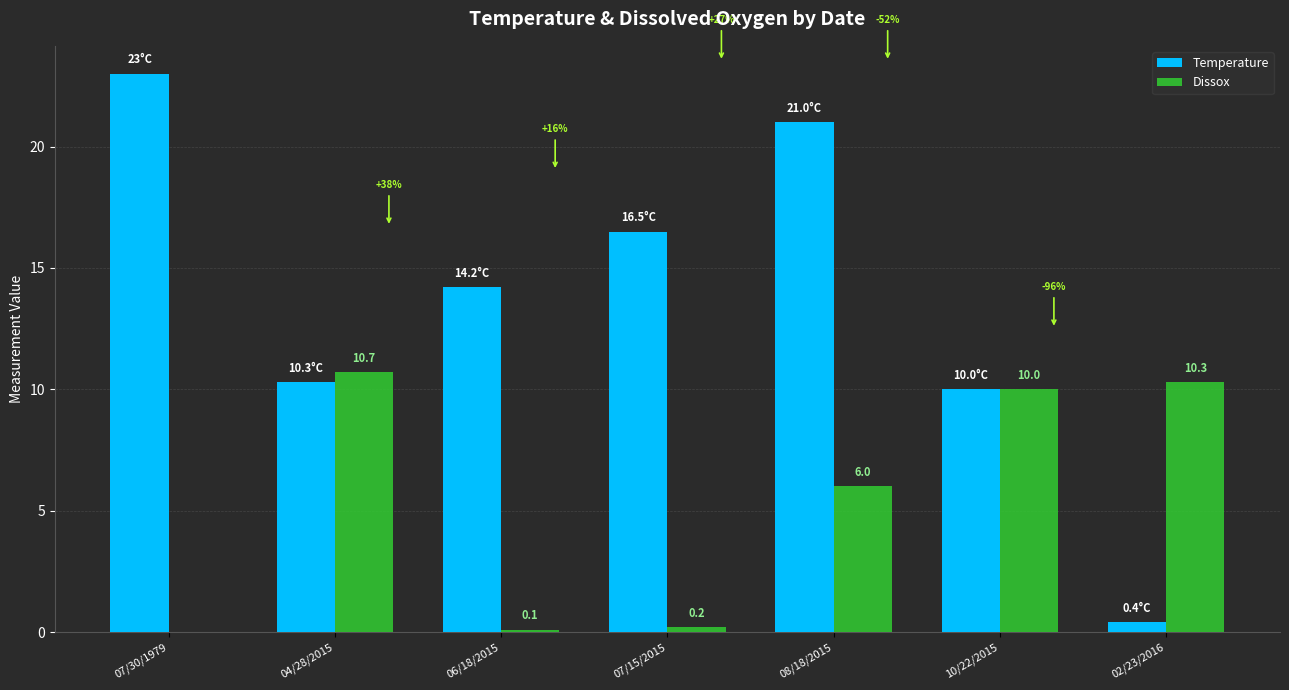

What is the sum of all Dissox values?

37.3